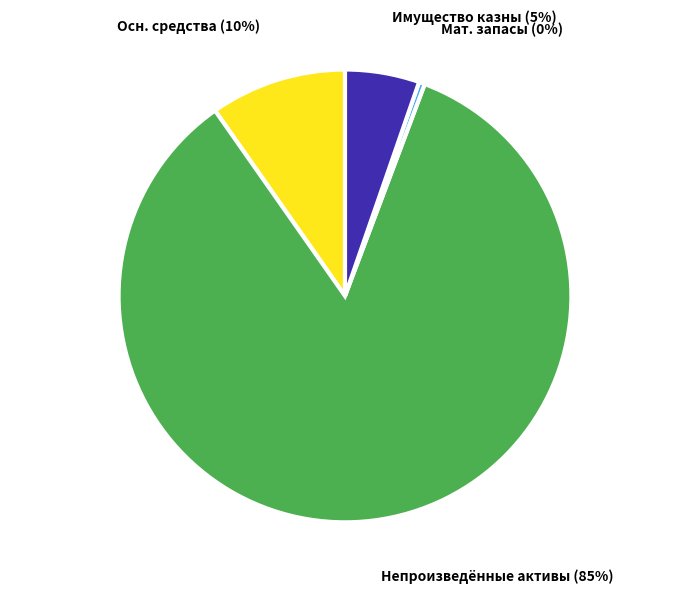

To the nearest percent, what is the average slice percentage?

25%